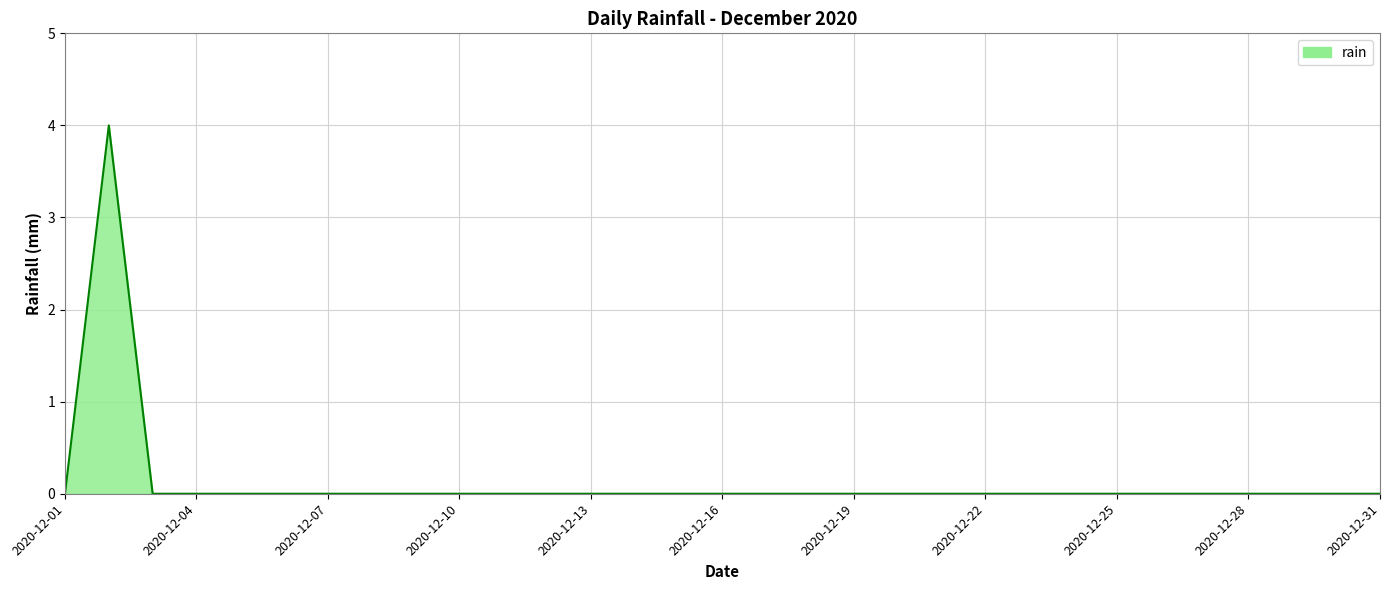

How many lines are shown in the chart?

1